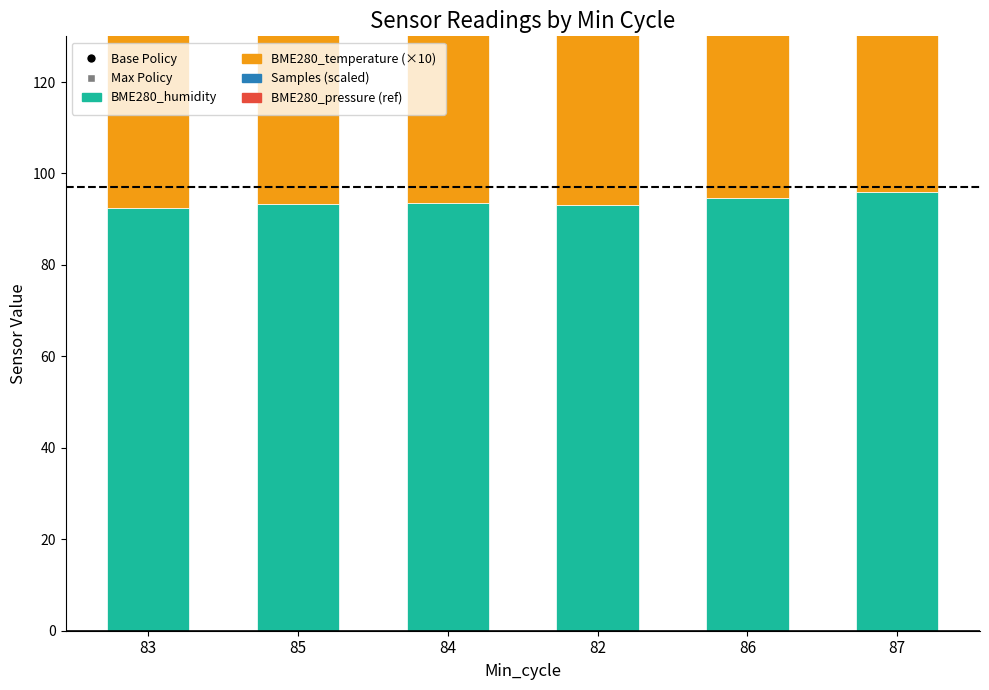

At how many categories does at least one series exceed 68?

6